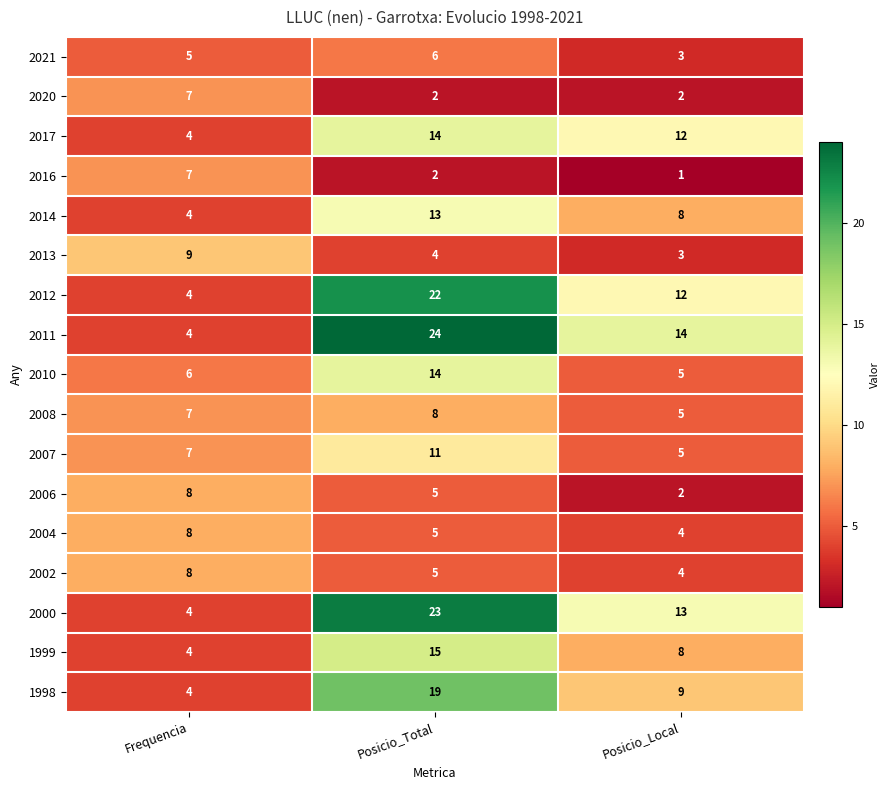

Which series has the largest total across all categories?

2011